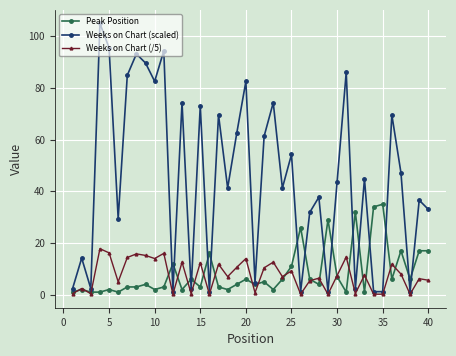

At how many categories does at least one series exceed 57?

16